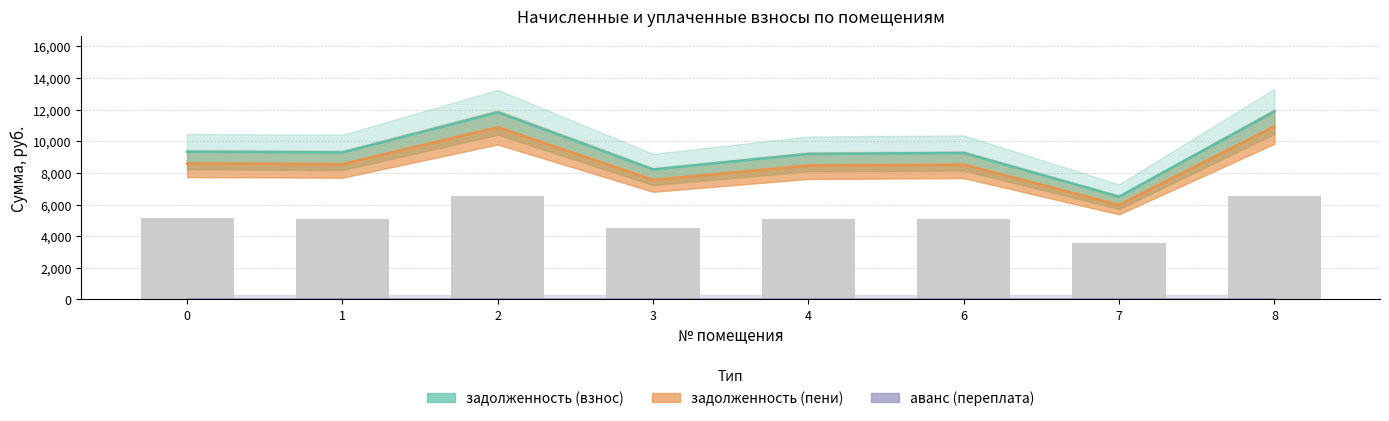

The value of аванс (переплата) at 4 is 0.0. True or false?

True